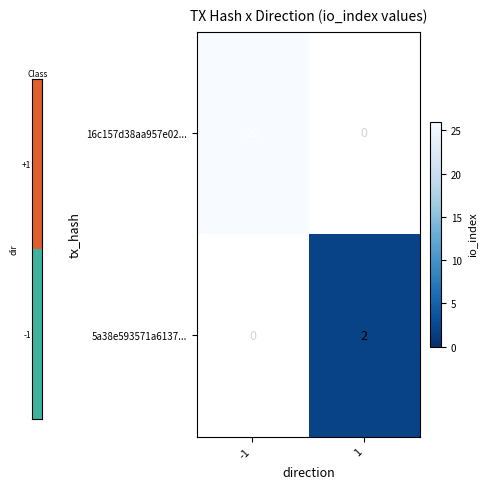

The value of 16c157d38aa957e02... at -1 is 26. True or false?

True